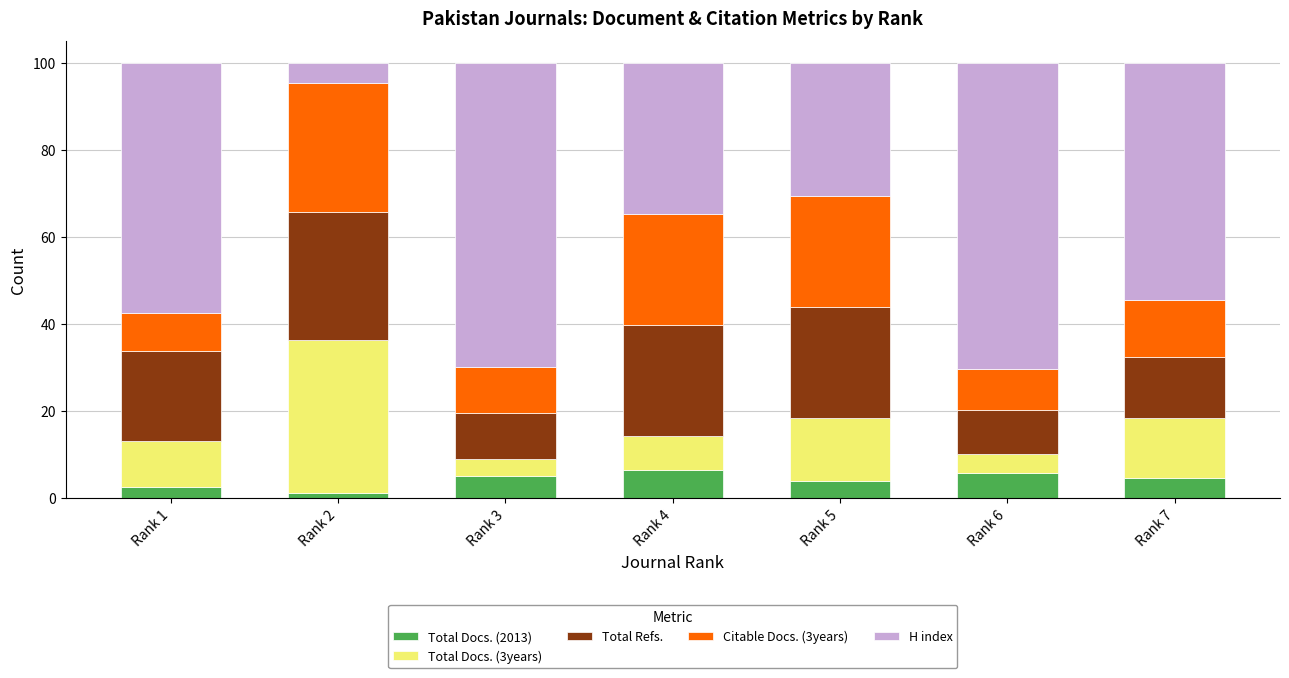

What is the maximum value for Total Docs. (2013)?

6.4